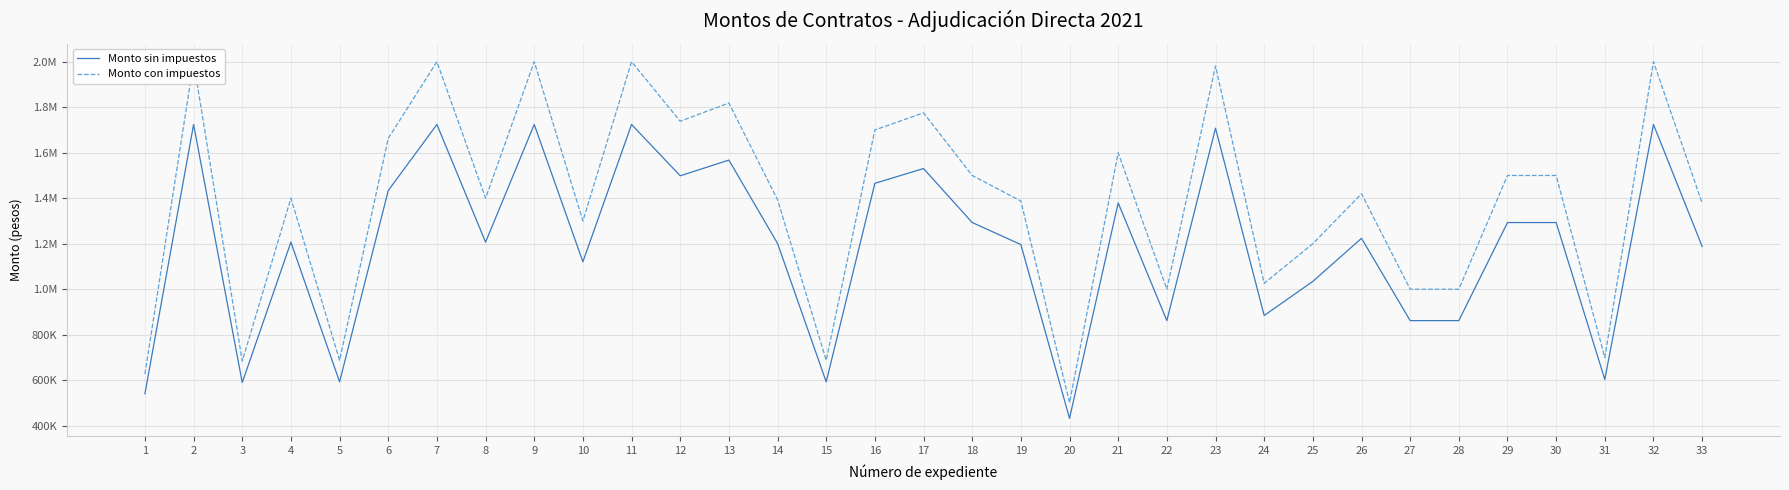

What is the minimum value for Monto con impuestos?

501482.3